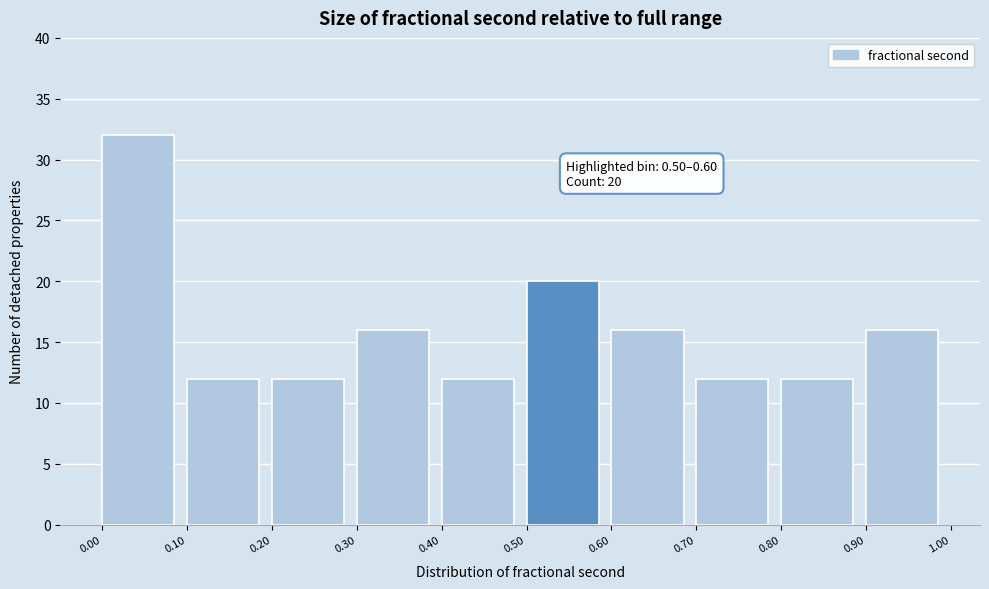

Which range on the x-axis has the tallest bar?

0.00 to 0.10